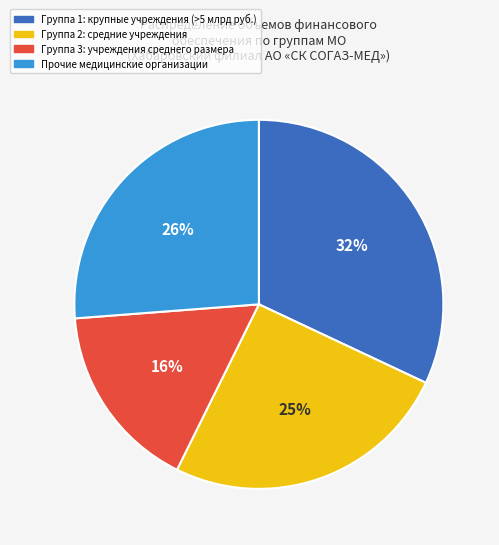

To the nearest percent, what is the average slice percentage?

25%